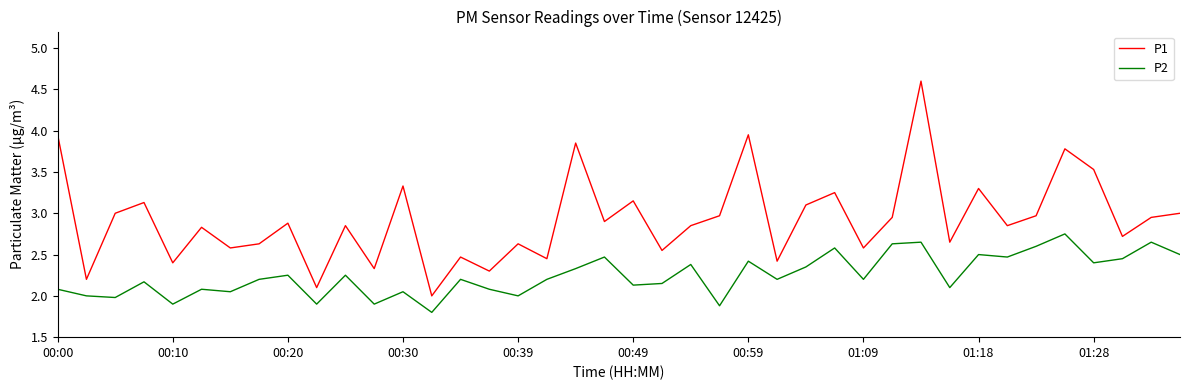

Rank the series by their average value, from lowest to highest.

P2, P1